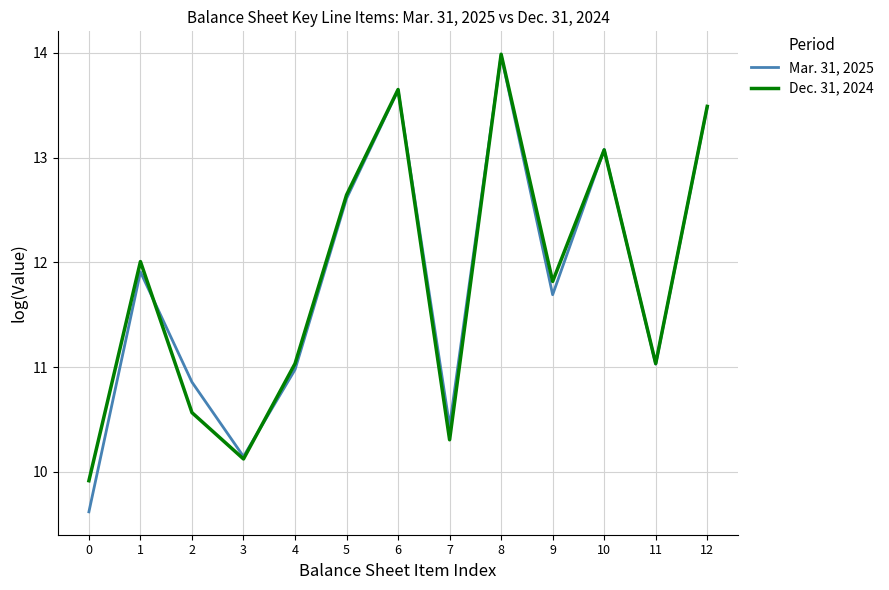

Which series changed the most between 6 and 11?

Dec. 31, 2024